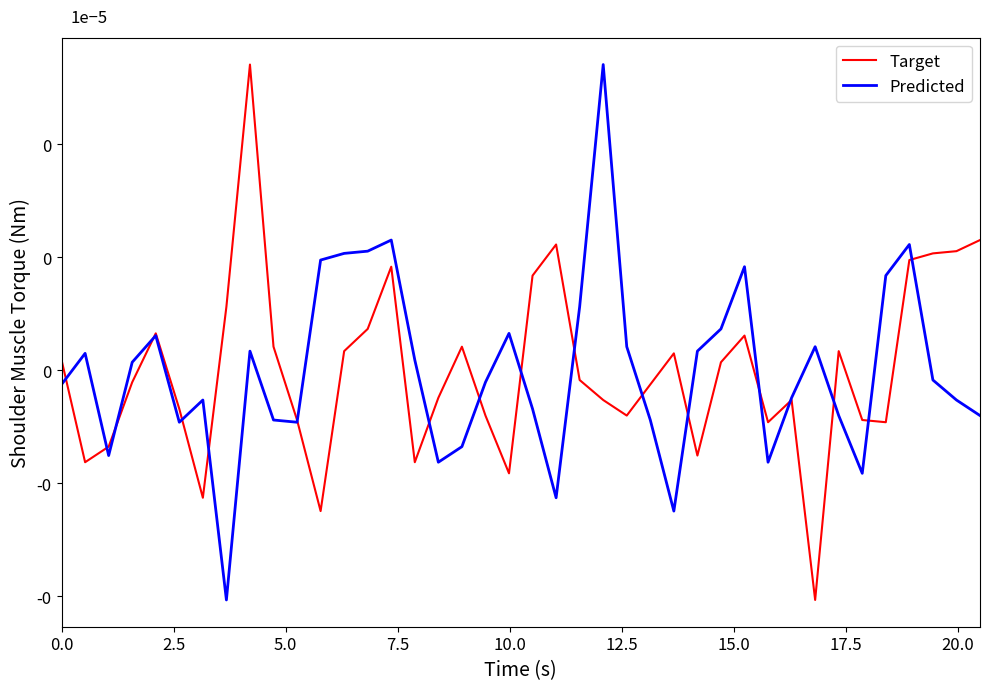

What are all the series names shown in the legend?

Target, Predicted